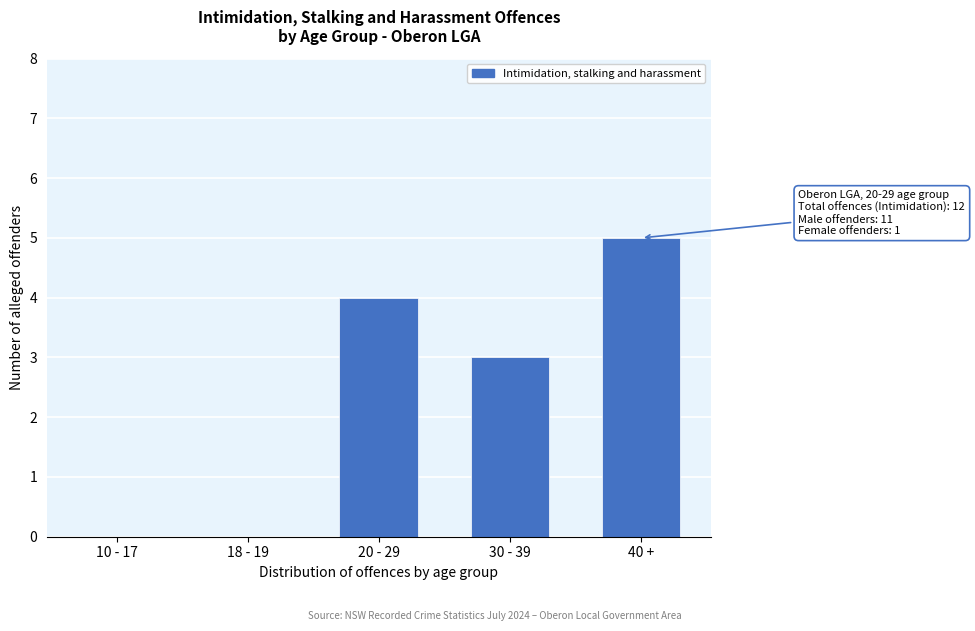

Reading left to right, extract all data points from this chart.

10 - 17=0	18 - 19=0	20 - 29=4	30 - 39=3	40 +=5